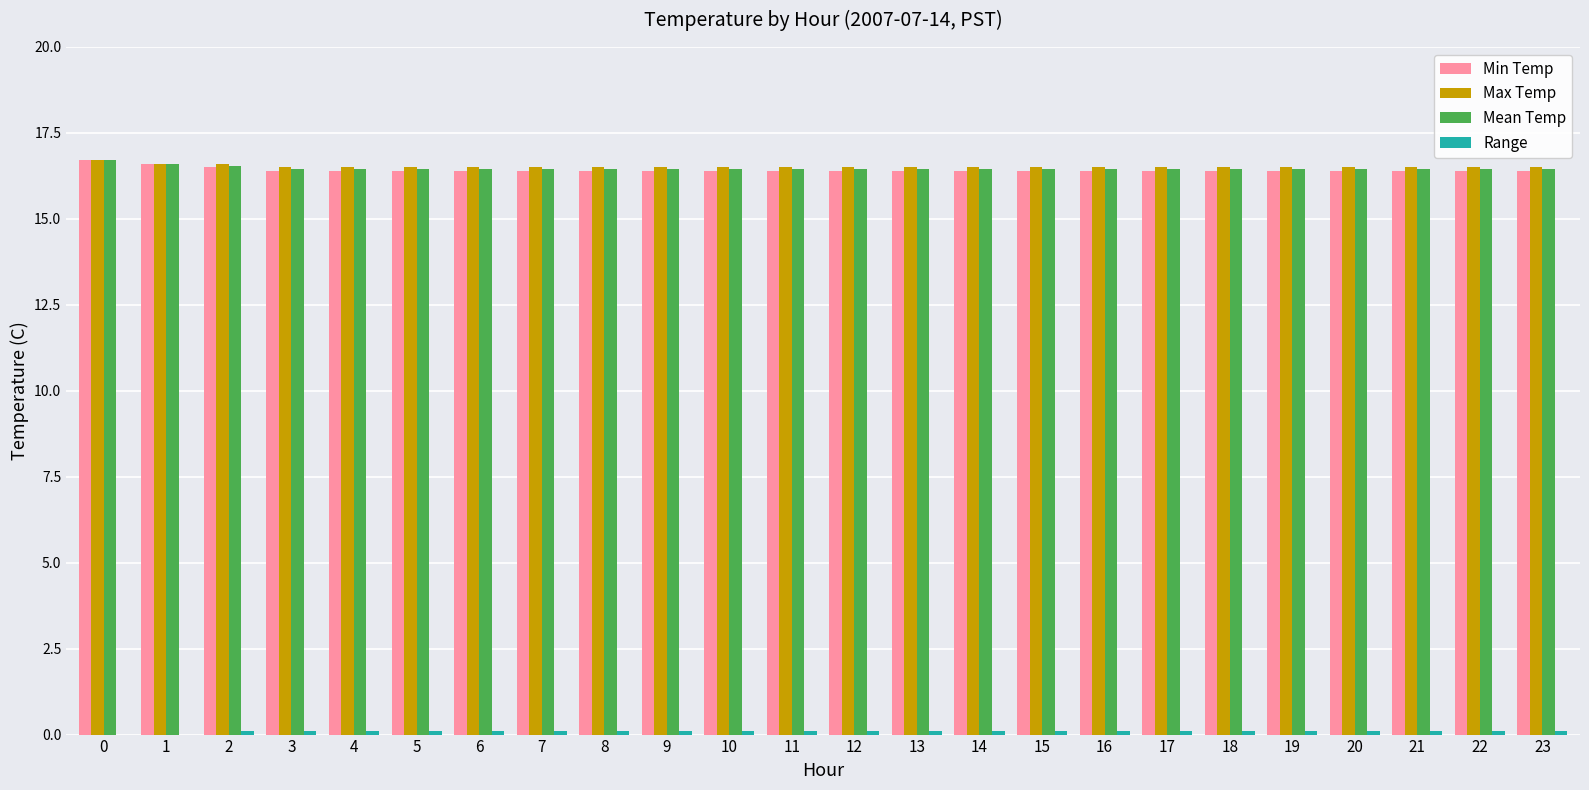

The Min Temp series shows 9.1 at 19. True or false?

False